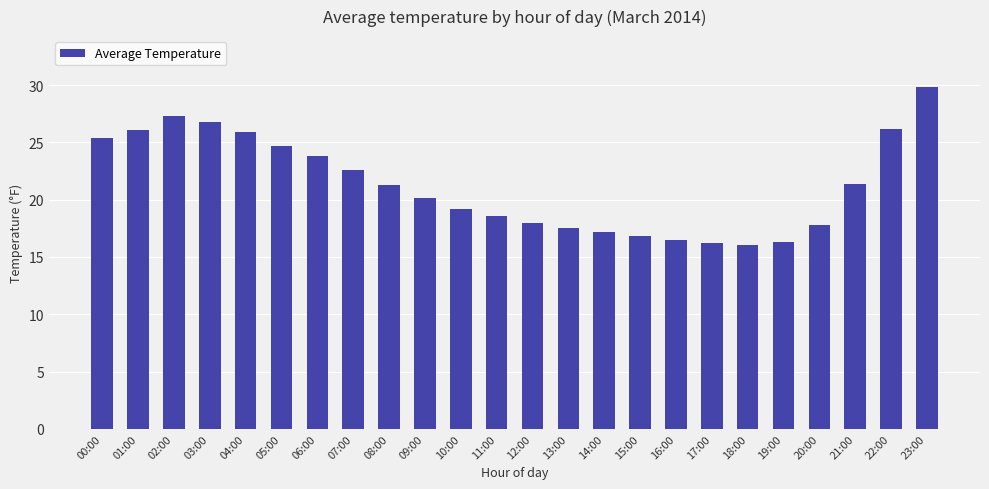

Is it true that the value at 23:00 is 17.2?

False